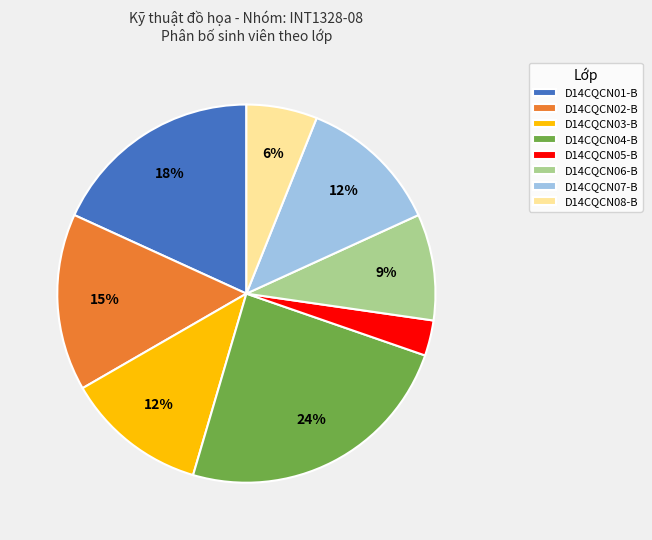

Is there any slice that represents more than half of the pie?

No